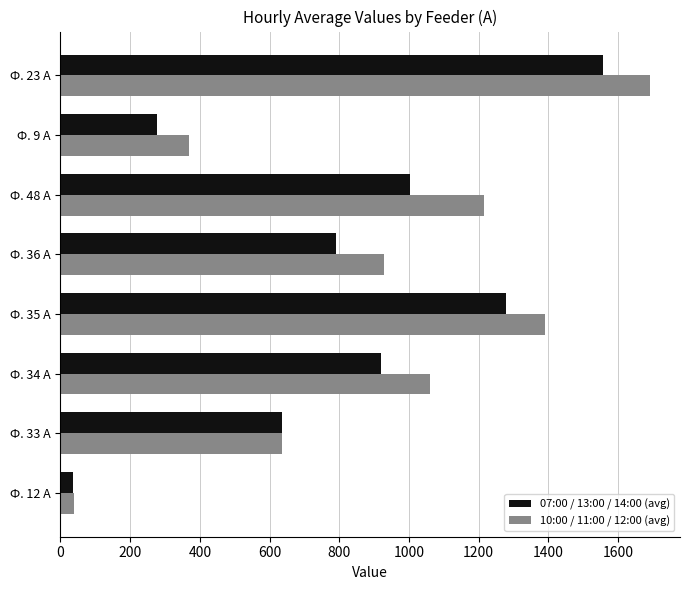

What are all the series names shown in the legend?

07:00 / 13:00 / 14:00 (avg), 10:00 / 11:00 / 12:00 (avg)